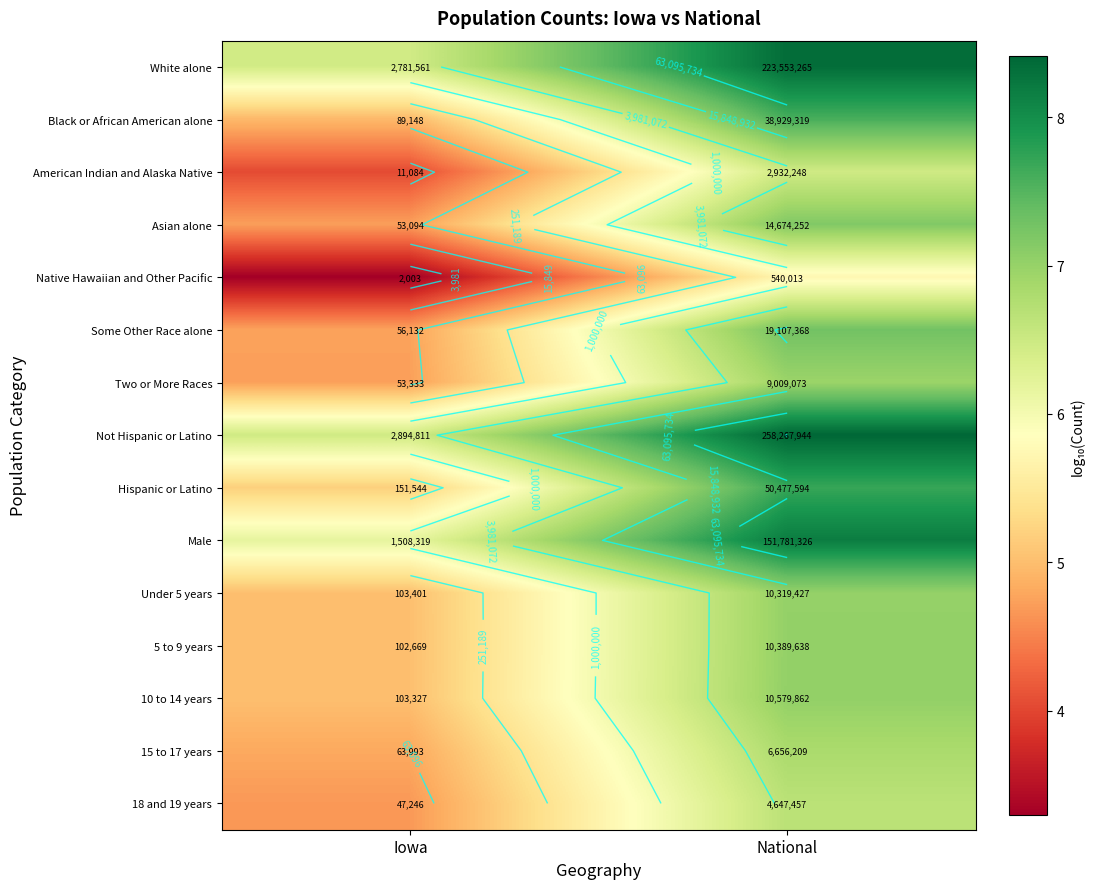

What is the total value across all series at National?

108.4